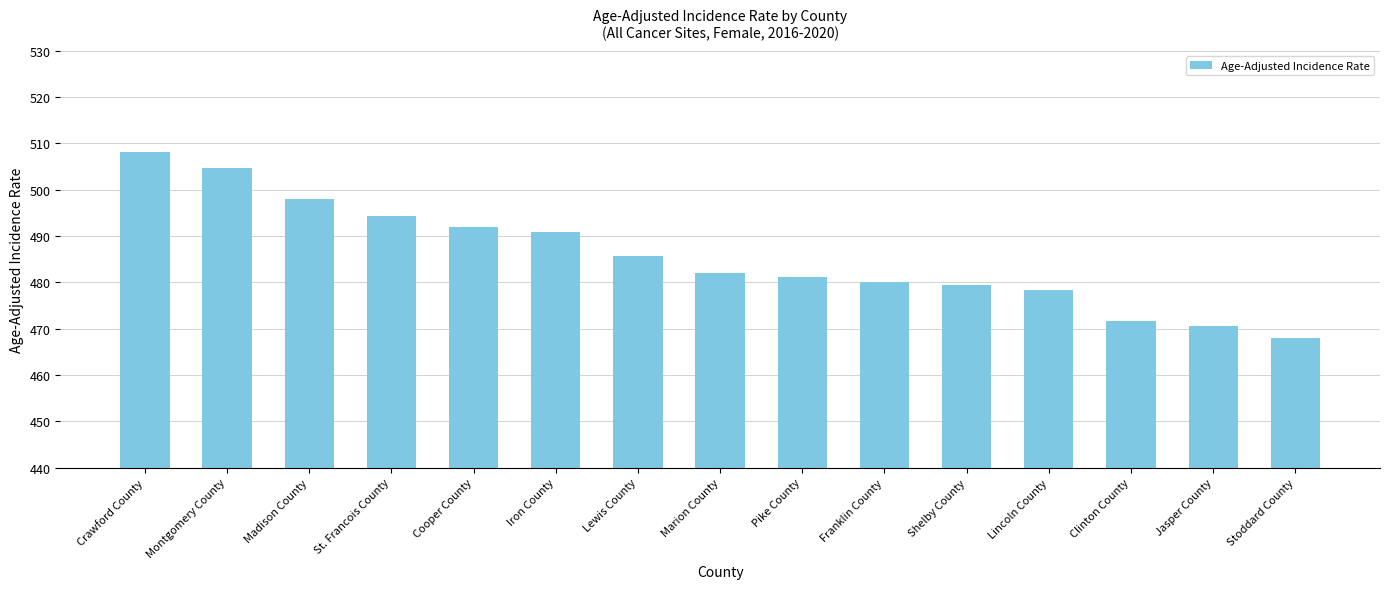

What value does the data have at Cooper County?

491.9